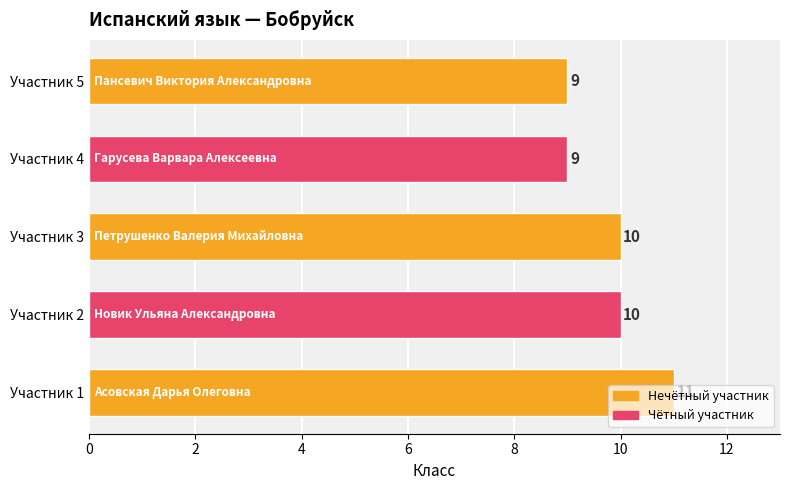

What is the minimum value shown in the chart?

9